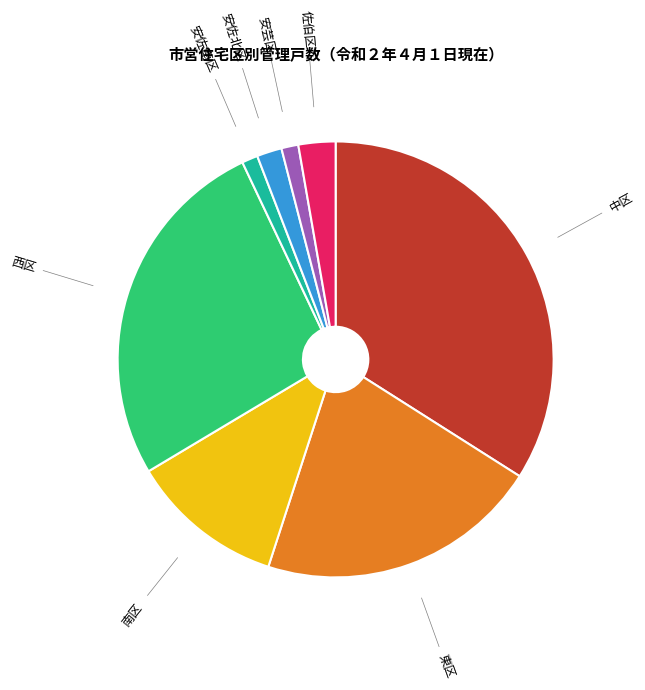

Between 安佐北区 and 中区, which is larger?

中区